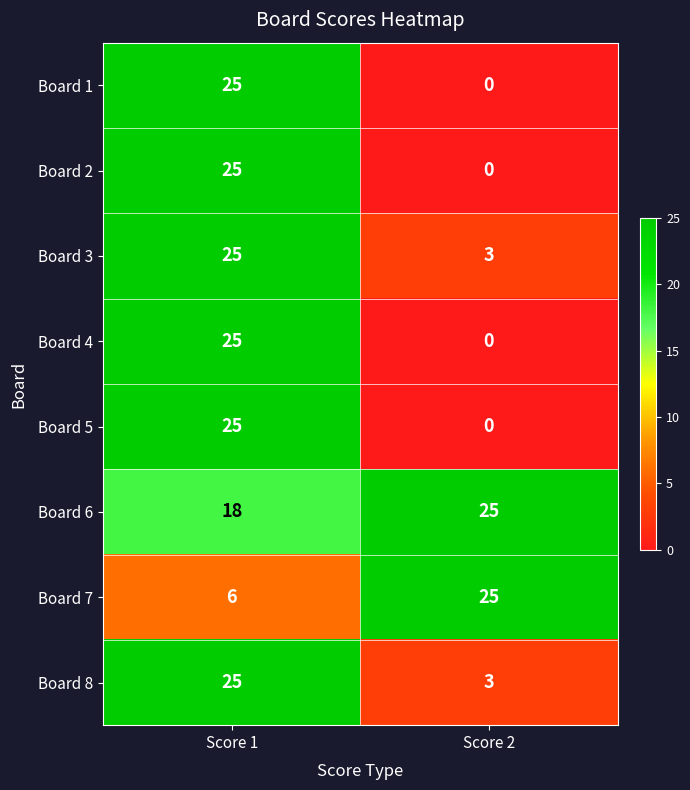

What is the spread (max minus min) of values at Score 2?

25